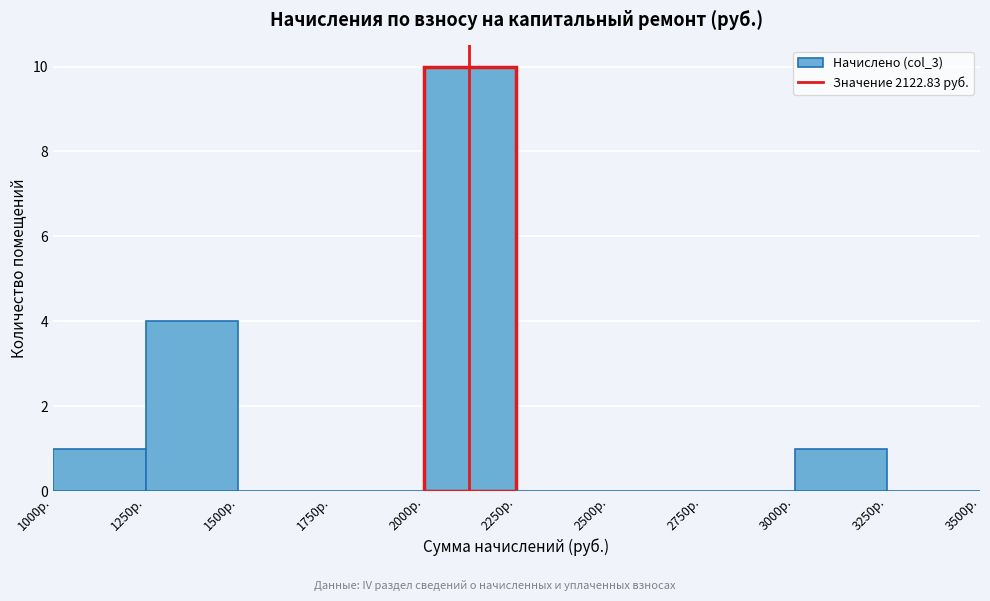

Reading left to right, transcribe this chart: for each bar, give the range it covers on the x-axis and its height. The values are not printed on the chart, so give them approximately, as read against the axis.

1000 to 1250: 1
1250 to 1500: 4
1500 to 1750: 0
1750 to 2000: 0
2000 to 2250: 10
2250 to 2500: 0
2500 to 2750: 0
2750 to 3000: 0
3000 to 3250: 1
3250 to 3500: 0